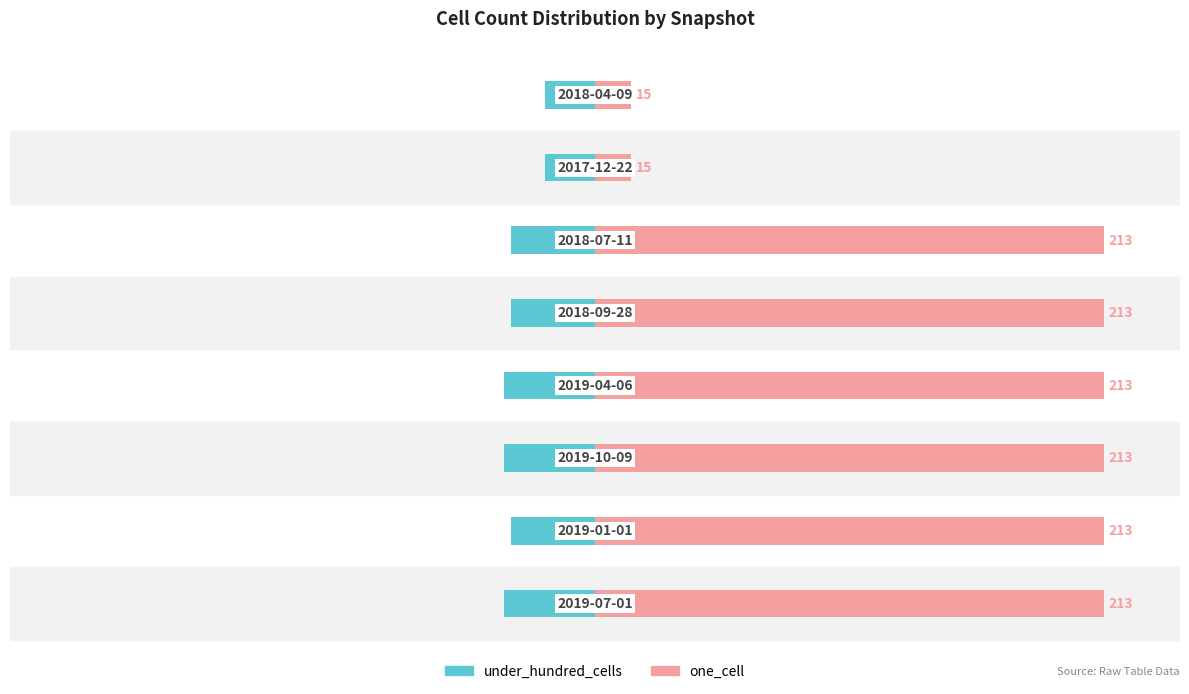

Reading left to right, what are all the values shown in this chart?

under_hundred_cells: -38	-35	-38	-38	-35	-35	-21	-21
one_cell: 213	213	213	213	213	213	15	15